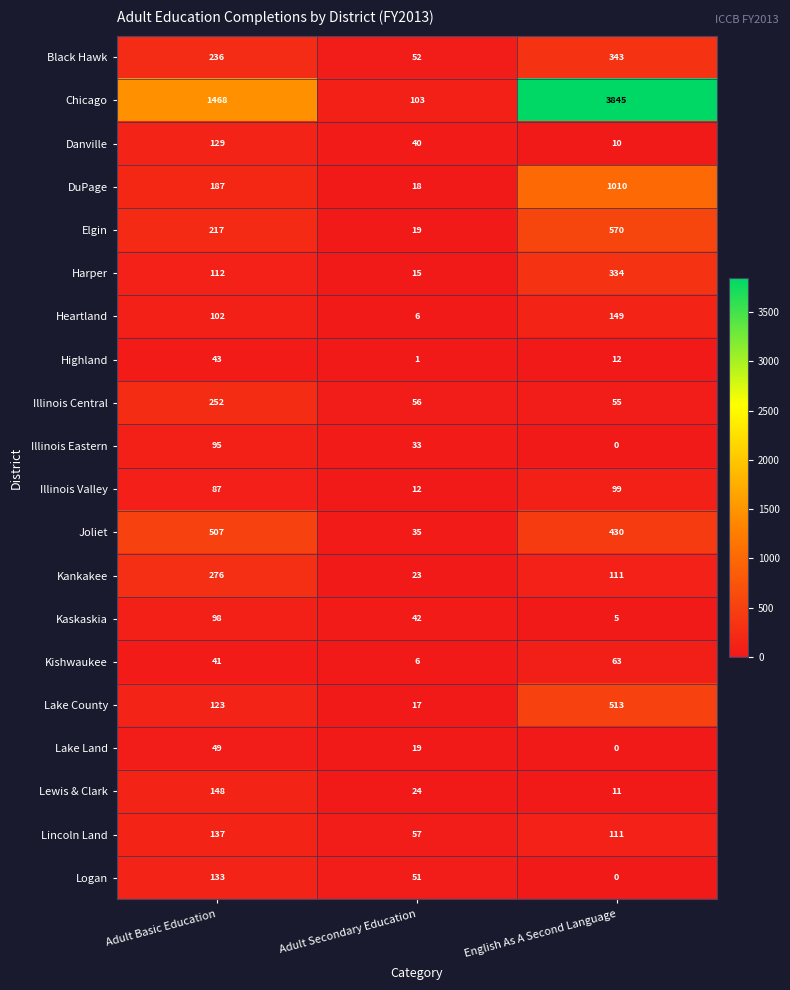

The Kaskaskia series shows 37 at Adult Basic Education. True or false?

False